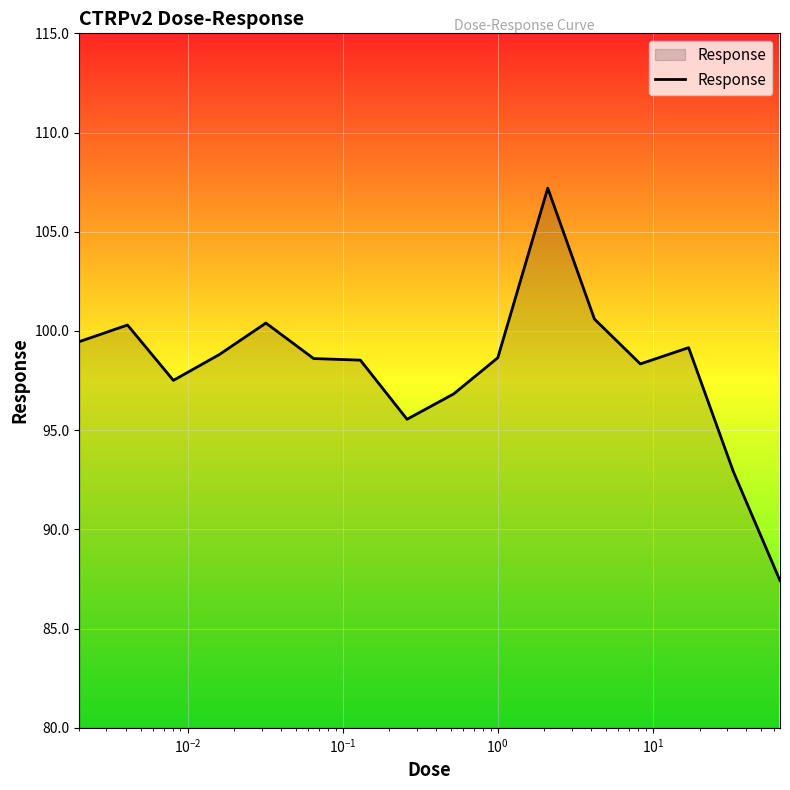

What is the maximum value shown in the chart?

107.2